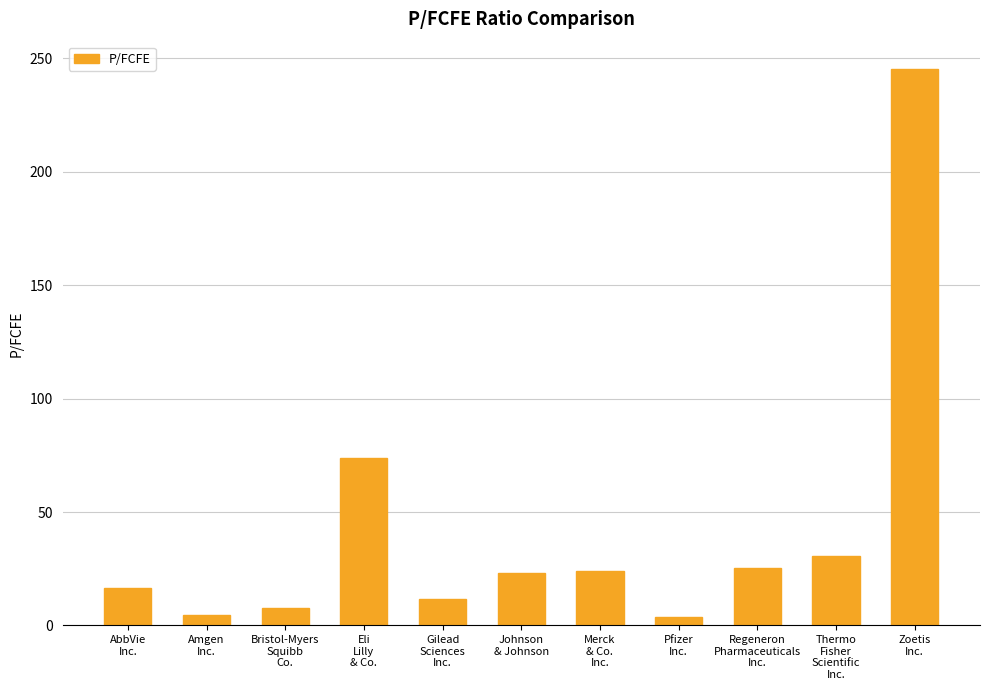

What position from the left is Thermo
Fisher
Scientific
Inc.?

10